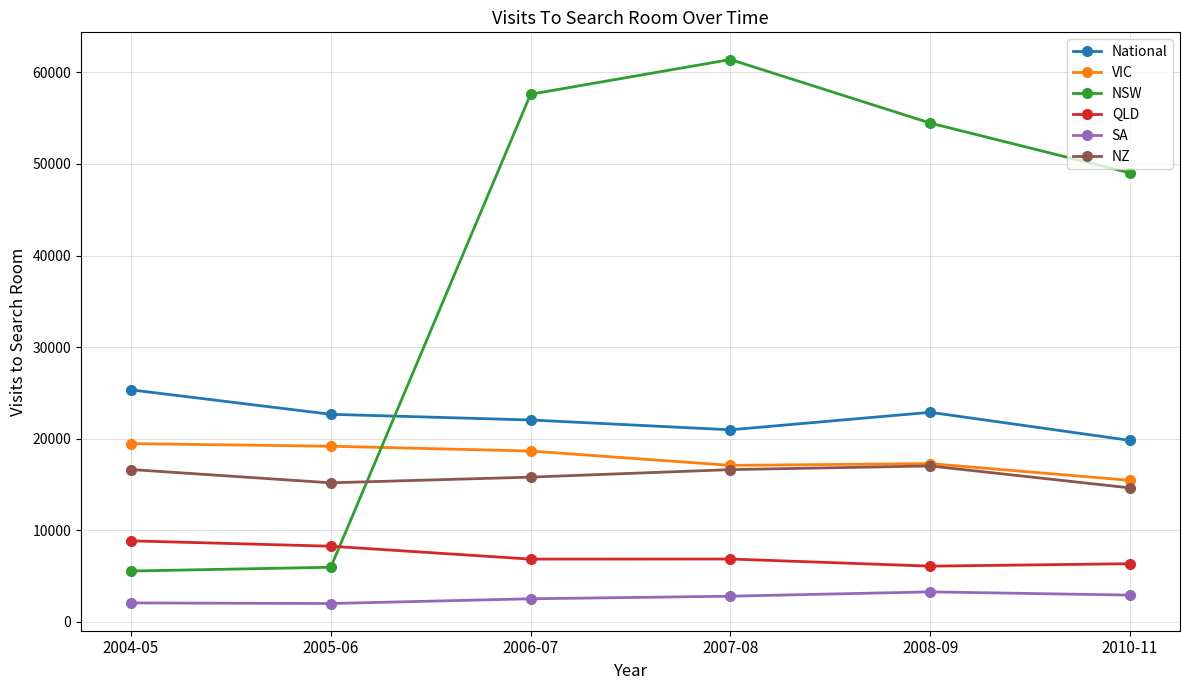

What is the spread (max minus min) of values at 2010-11?

46101